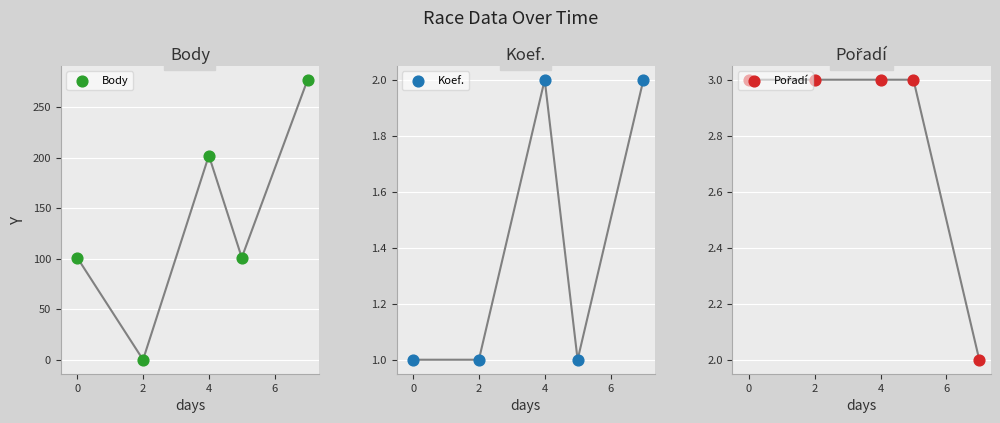

Is the value of Body at 0 greater than the value of Koef. at 2?

Yes